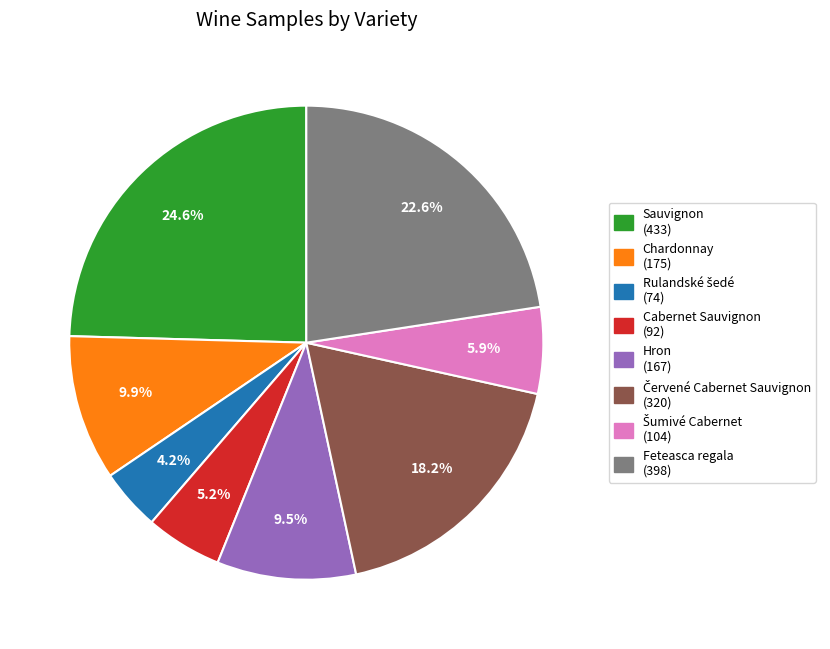

The Chardonnay slice represents 10% of the pie. True or false?

True